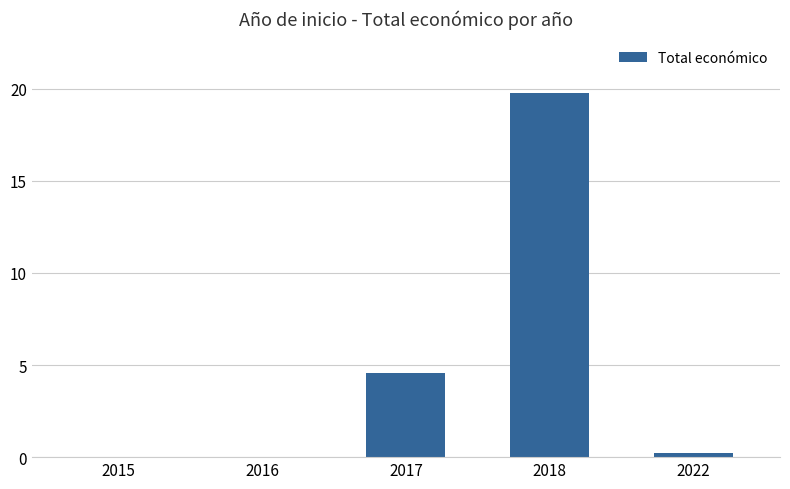

Are the bars horizontal?

No